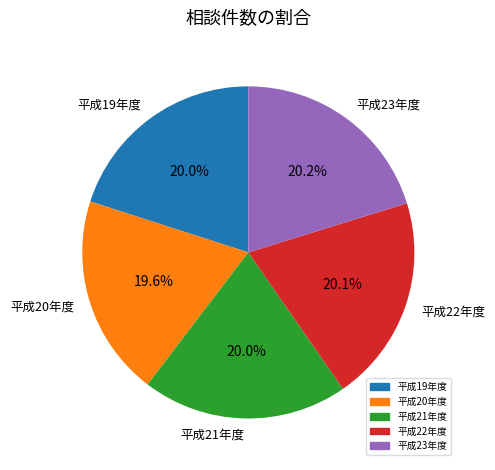

Between 平成20年度 and 平成23年度, which is larger?

平成23年度